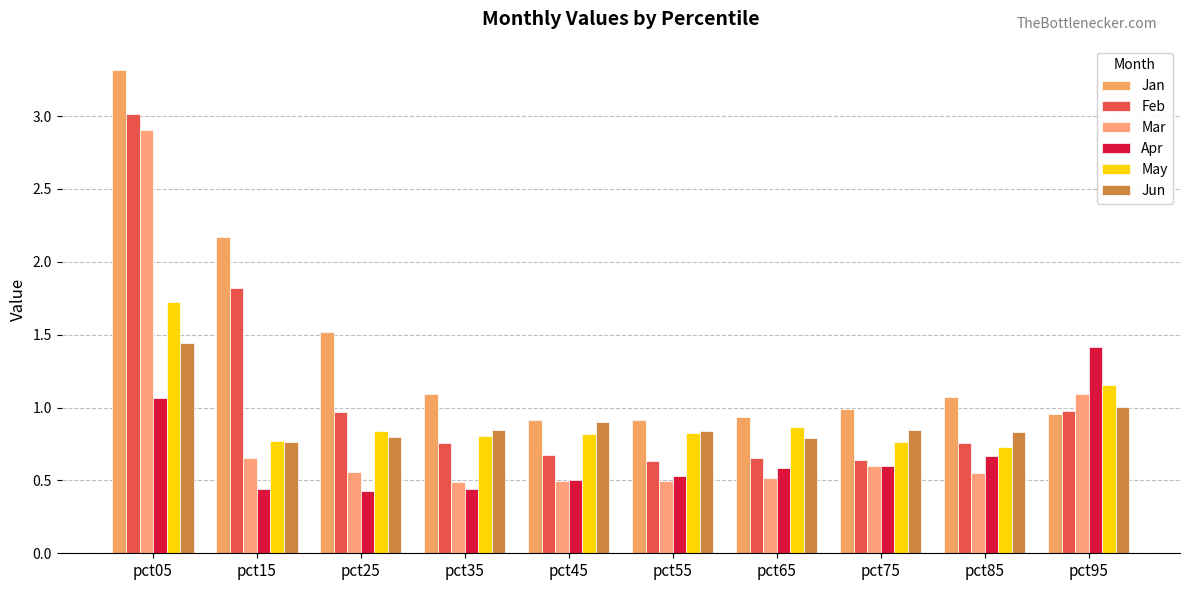

What is the difference between the maximum and minimum values in the May series?

1.0